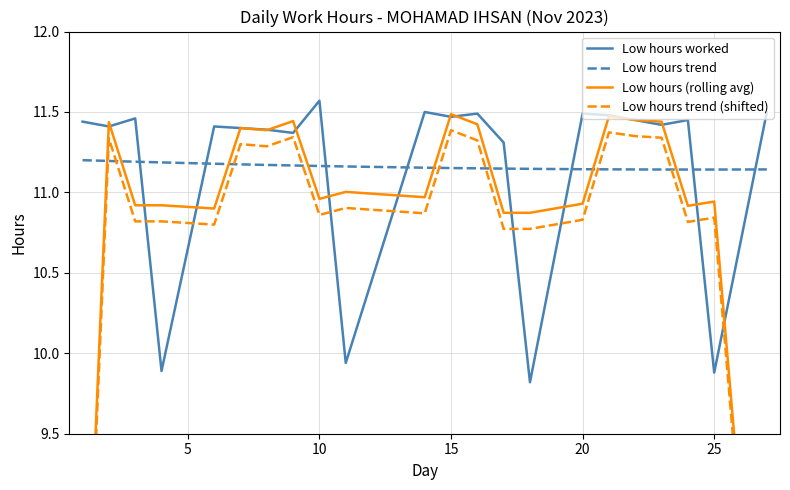

True or false: Low hours trend and Low hours worked cross at least once.

True